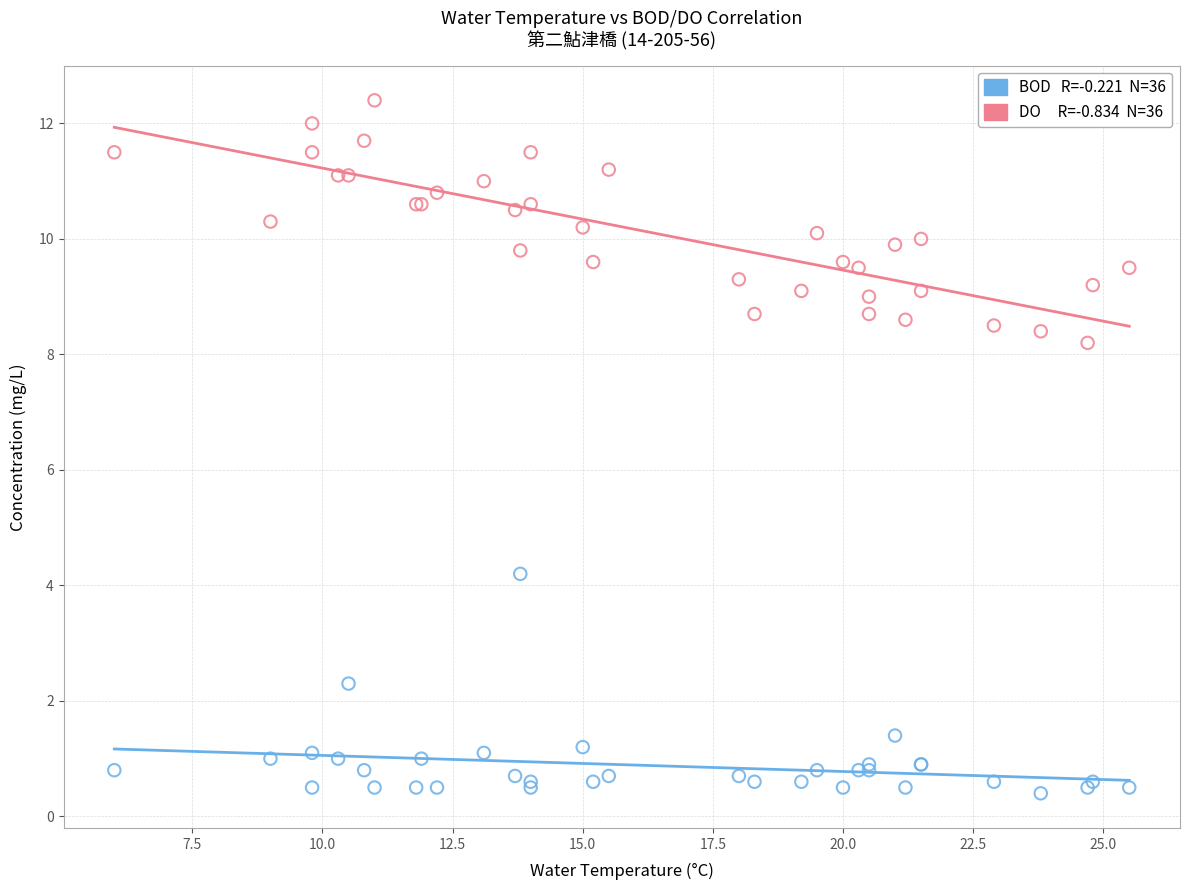

Across all series, what Y value is closest to 6?

4.2